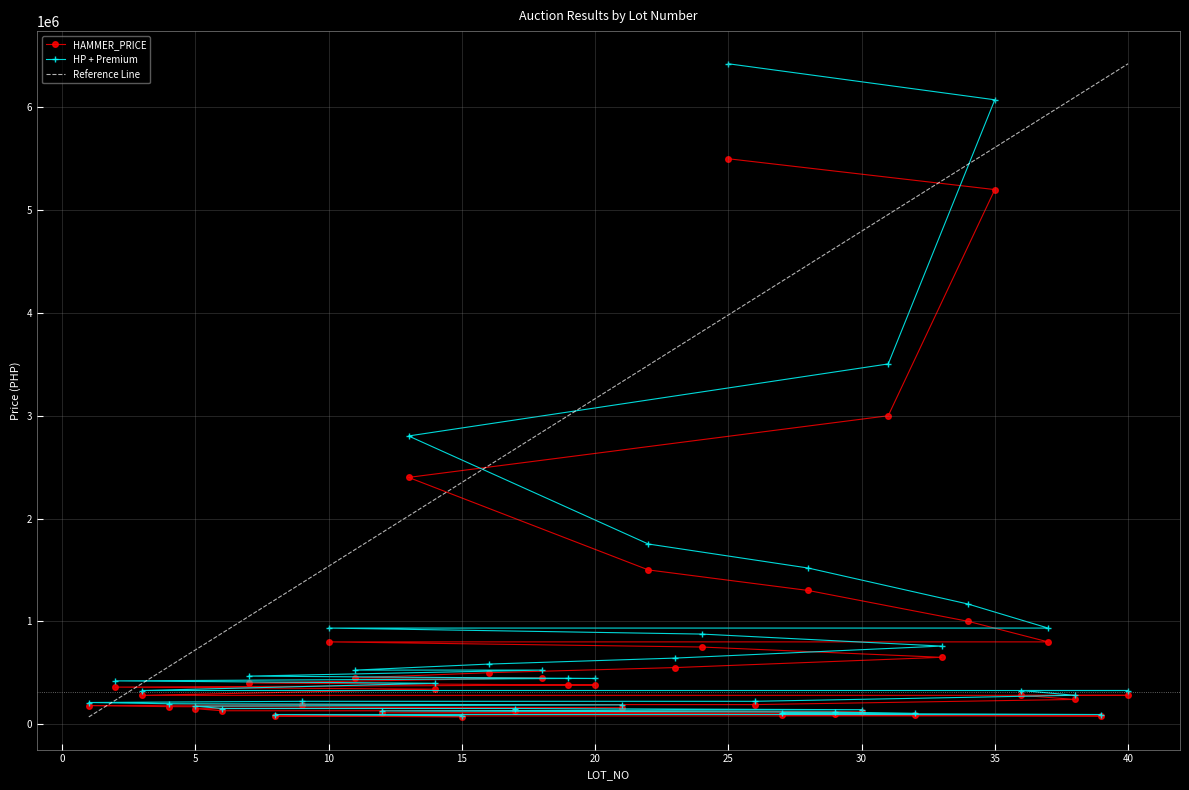

Reading left to right, list all the values displayed in this chart.

HAMMER_PRICE: 180000	360000	280000	170000	150000	130000	400000	80000	190000	800000	450000	110000	2400000	340000	70000	500000	130000	450000	380000	380000	160000	1500000	550000	750000	5500000	190000	90000	1300000	100000	120000	3000000	90000	650000	1000000	5200000	280000	800000	240000	80000	280000
HP + Premium: 210240	420480	327040	198560	175200	151840	467200	93440	221920	934400	525600	128480	2803200	397120	81760	584000	151840	525600	443840	443840	186880	1752000	642400	876000	6424000	221920	105120	1518400	116800	140160	3504000	105120	759200	1168000	6073600	327040	934400	280320	93440	327040